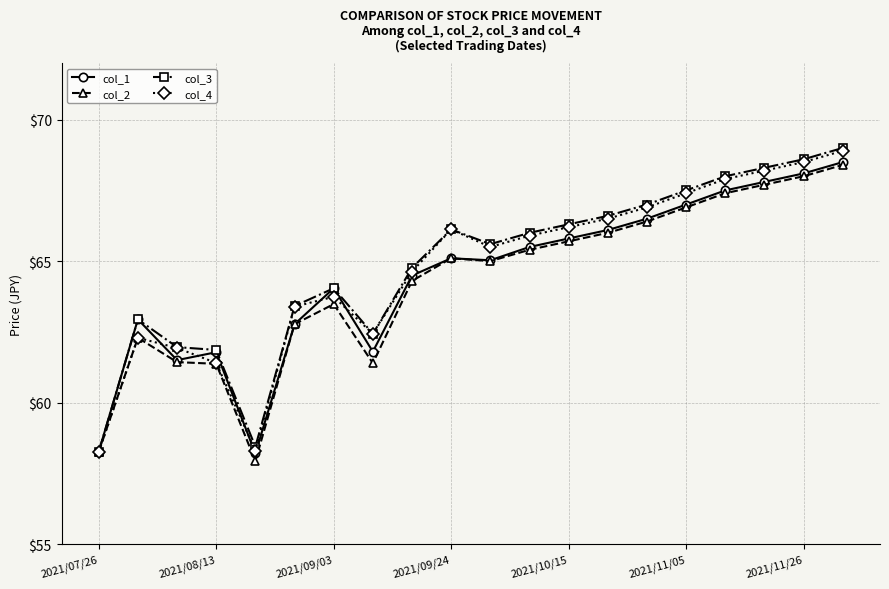

What are all the series names shown in the legend?

col_1, col_2, col_3, col_4